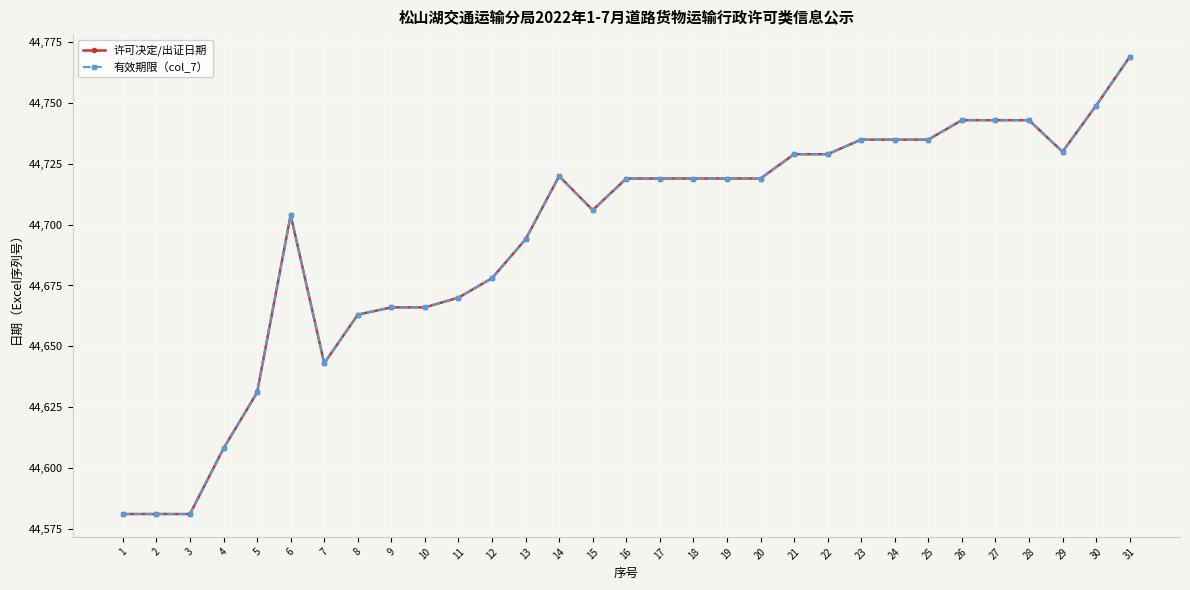

Is this an area chart (filled region under the line)?

No